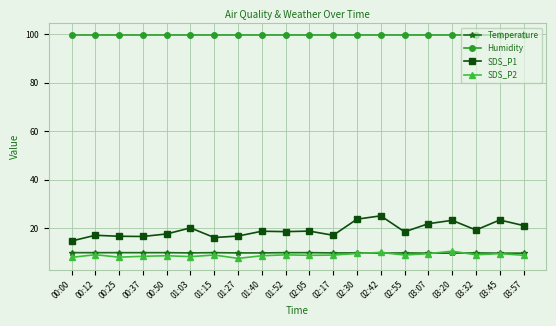

What is the total value across all series at 02:55?

137.1